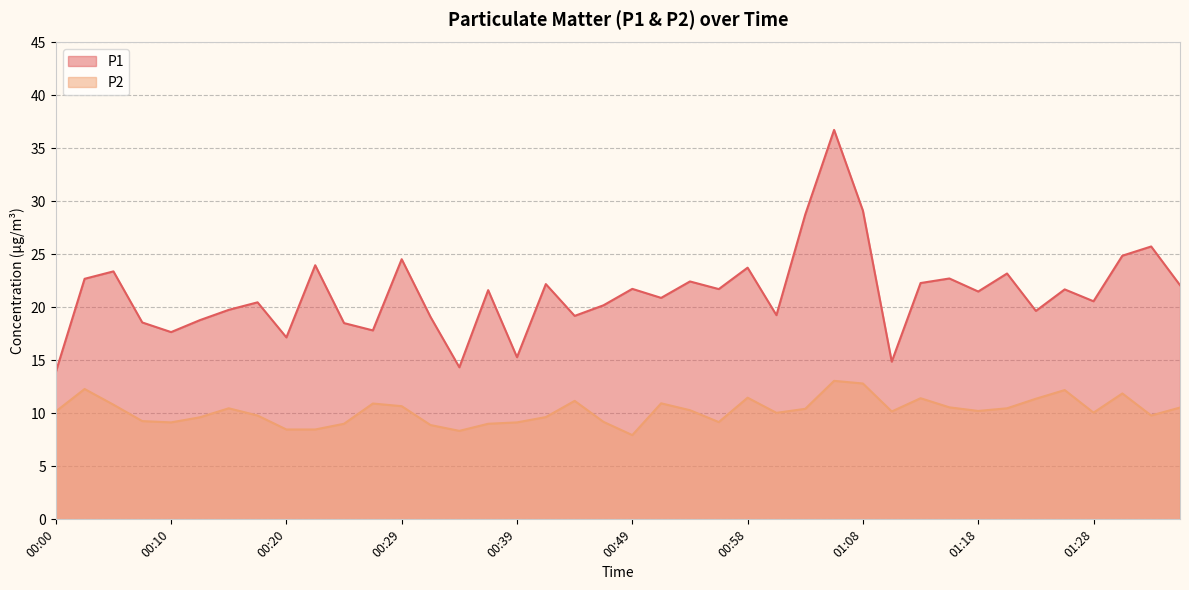

True or false: P2 has a value of 4.3 at 00:22.

False